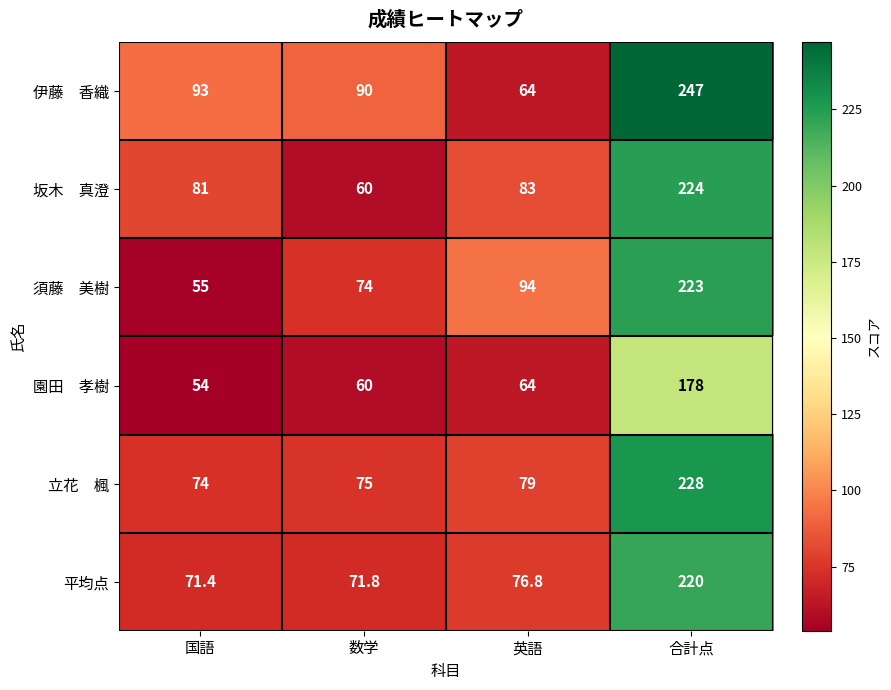

What is the average value of the 平均点 series?

110.0